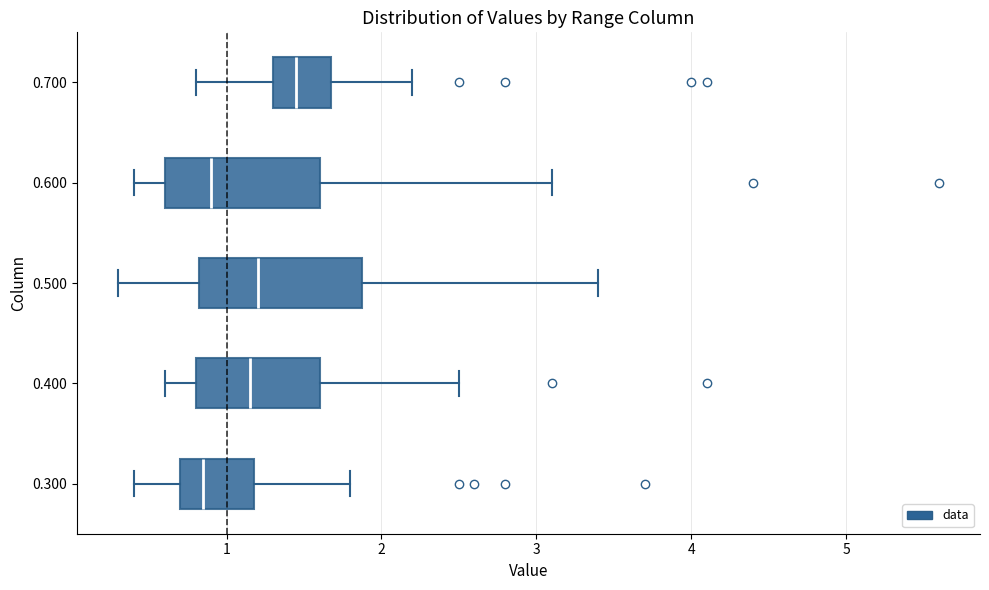

Reading bottom to top, transcribe this box plot: for each box, give where its median line is, the range the box spans, and where its two whiskers end, as read against the x-axis. The values are not printed on the chart, so give them approximately, as read against the axis.

0.300: median 0.9, box 0.7 to 1.2, whiskers 0.4 to 1.8
0.400: median 1.2, box 0.8 to 1.6, whiskers 0.6 to 2.5
0.500: median 1.2, box 0.8 to 1.9, whiskers 0.3 to 3.4
0.600: median 0.9, box 0.6 to 1.6, whiskers 0.4 to 3.1
0.700: median 1.5, box 1.3 to 1.7, whiskers 0.8 to 2.2